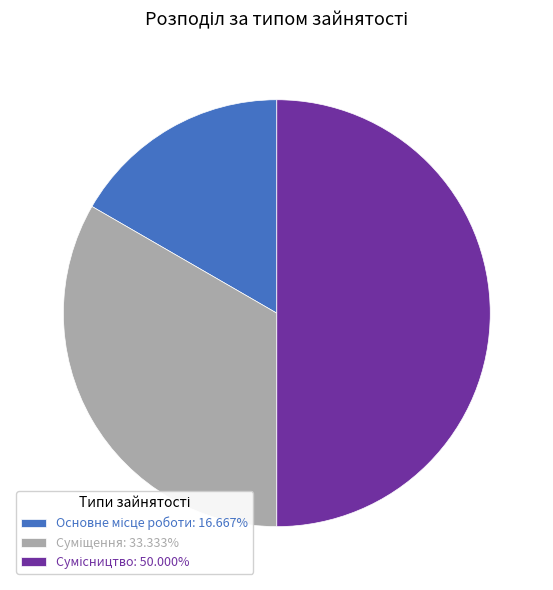

What percentage is NOT represented by Основне місце роботи?

83.3%